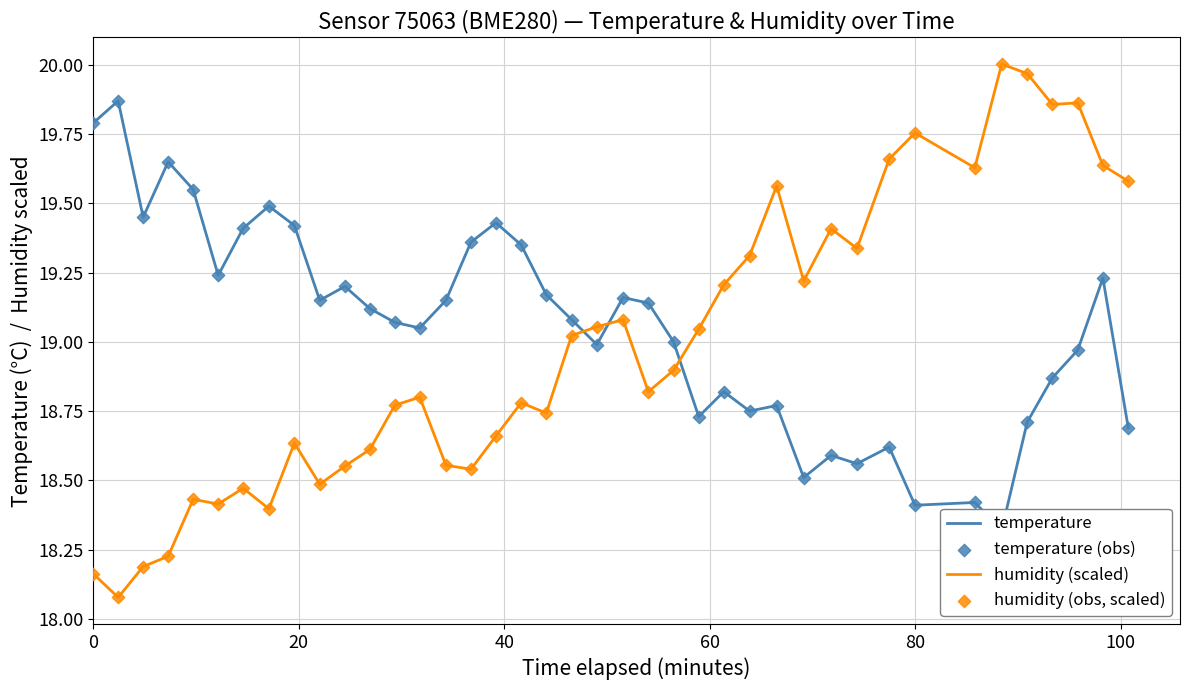

At how many categories does at least one series exceed 19?

39